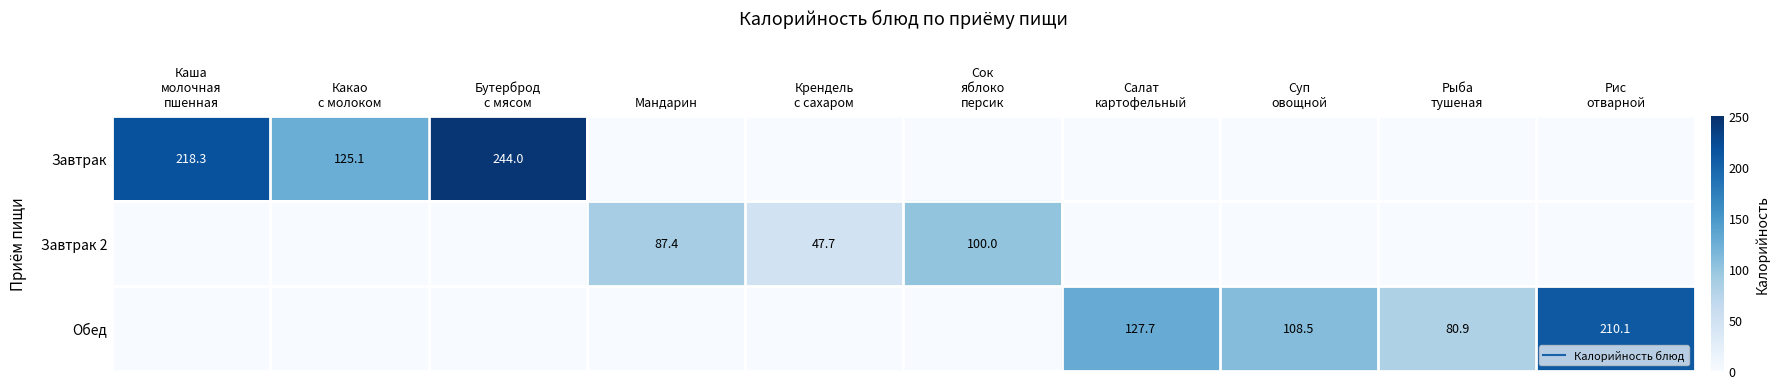

Where is Завтрак 2 nearest to the value 50?

Крендель с сахаром